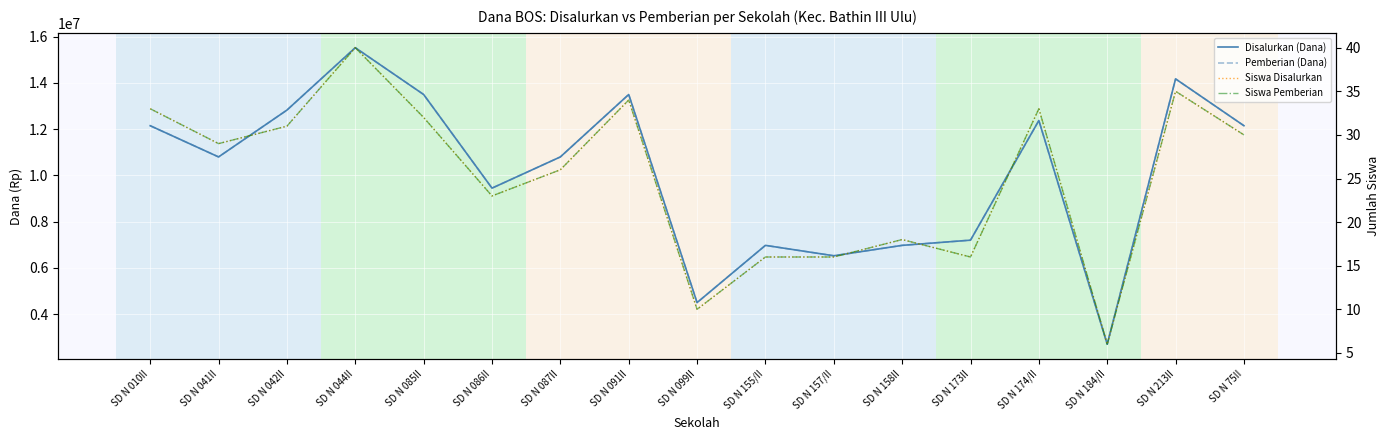

True or false: Siswa Pemberian has a value of 34 at SD N 091II.

True